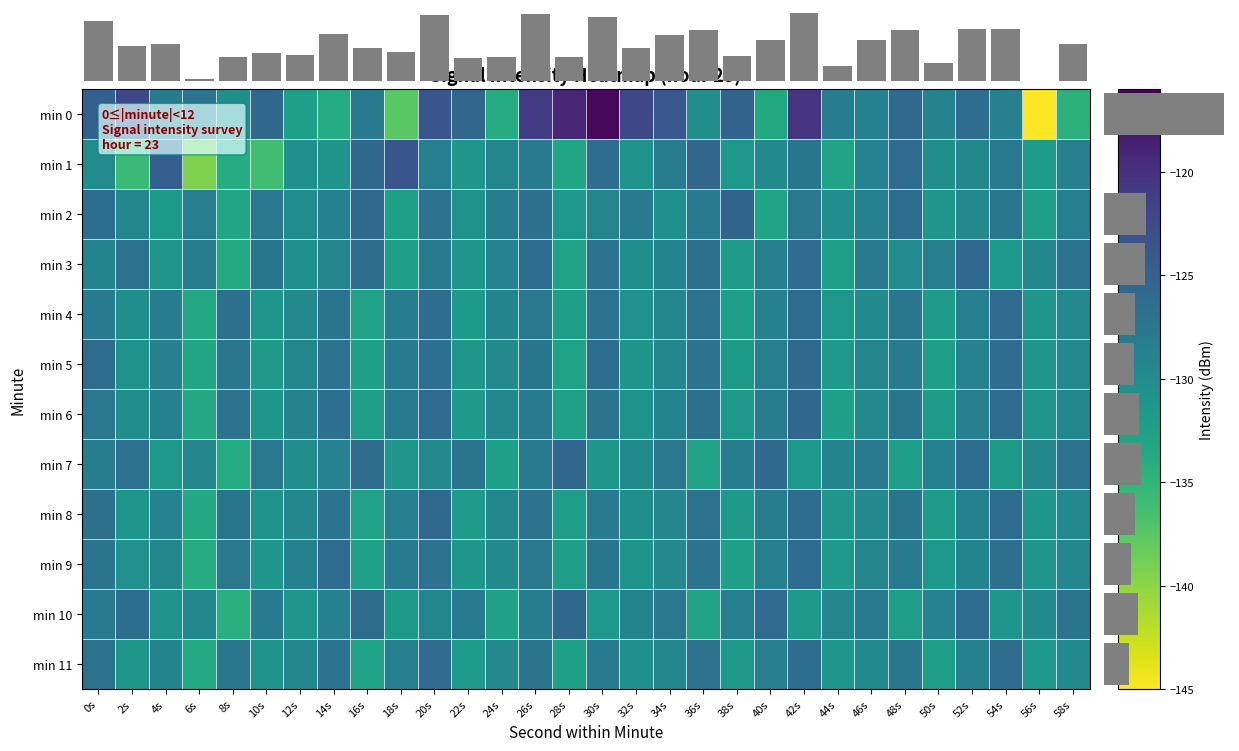

List the labels in order of min 9 value, smallest first.

6s, 16s, 38s, 28s, 44s, 50s, 22s, 10s, 56s, 32s, 2s, 24s, 34s, 58s, 4s, 46s, 52s, 12s, 40s, 18s, 48s, 26s, 8s, 30s, 0s, 36s, 20s, 54s, 14s, 42s